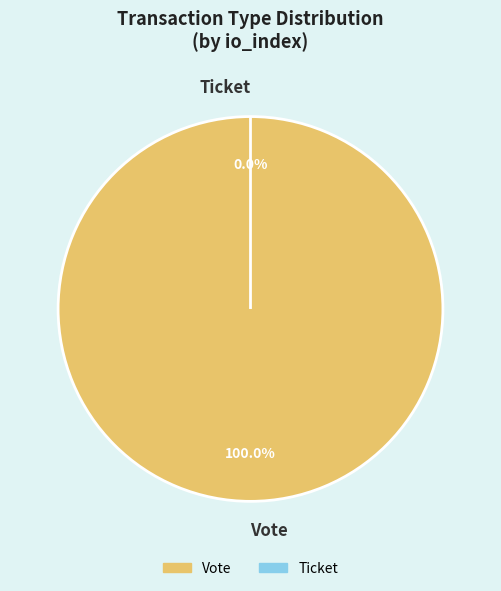

Which category has the smallest portion of the pie?

Ticket